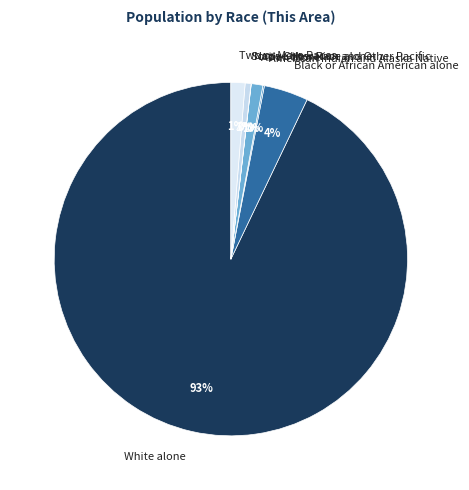

Is it true that White alone is 93% of the pie?

True